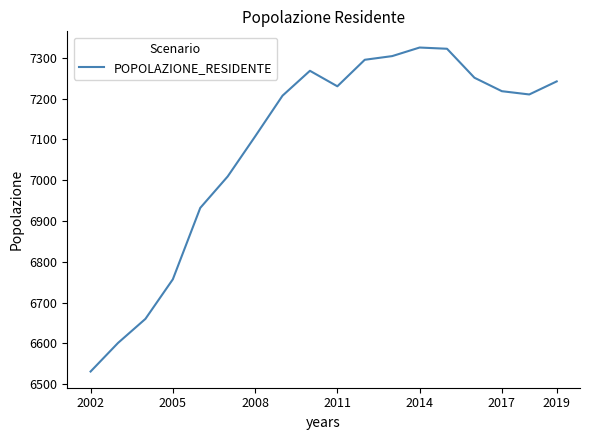

What is the minimum value shown in the chart?

6531